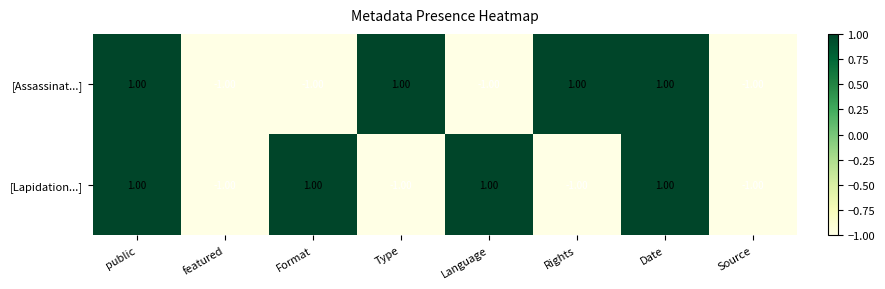

Rank the series at Type from highest to lowest value.

[Assassinat...], [Lapidation...]